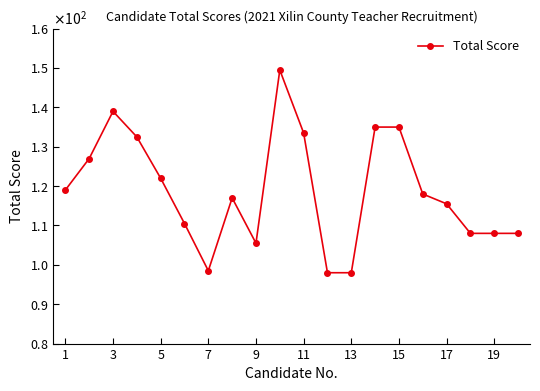

What is the average value?

118.9